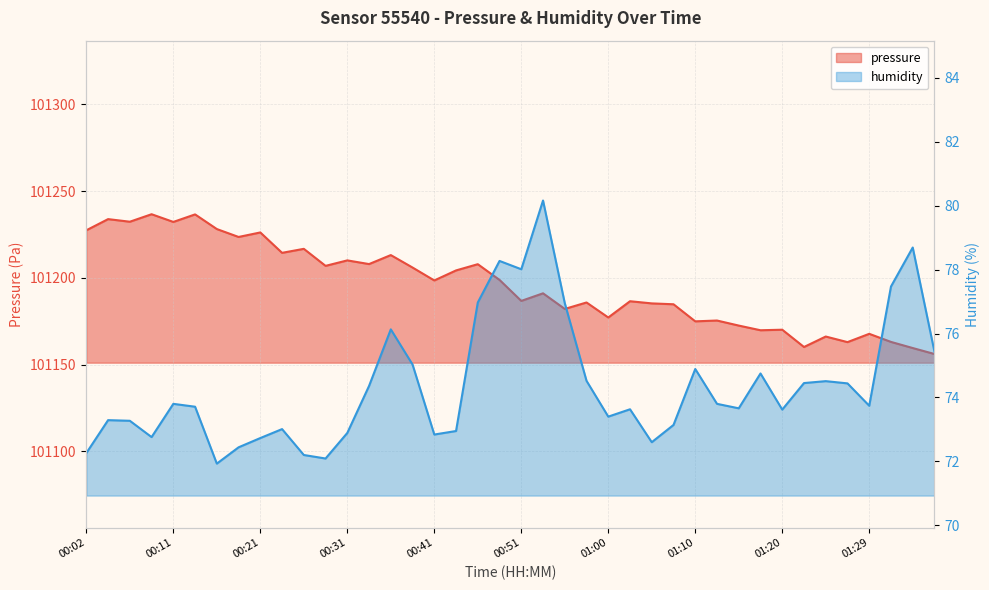

What is the lowest value of the pressure series?

101156.1